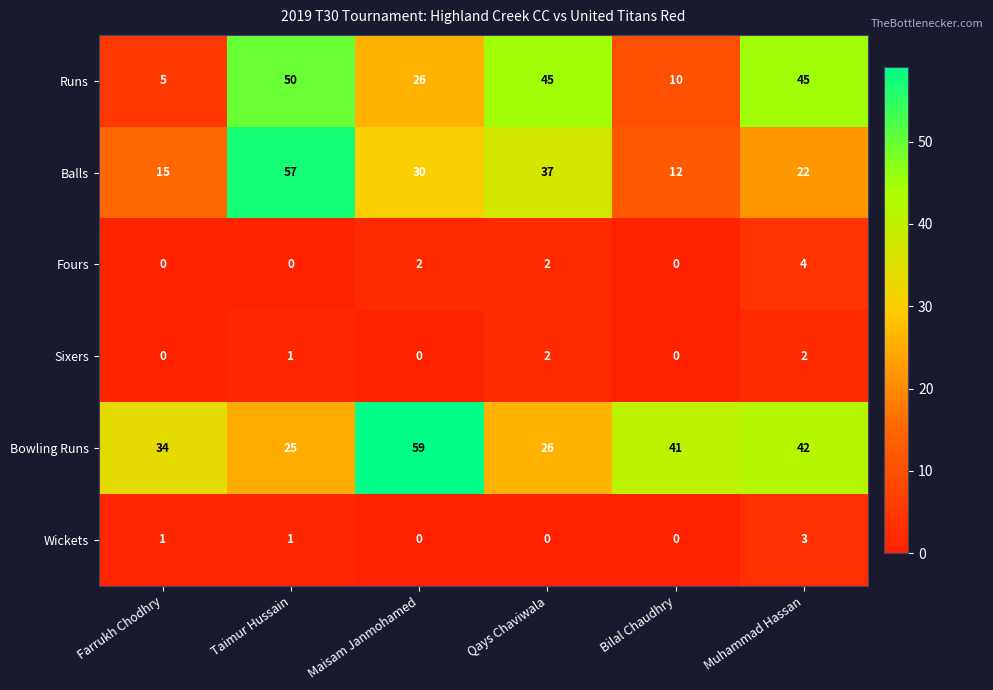

At which category is the sum across all series the highest?

Taimur Hussain